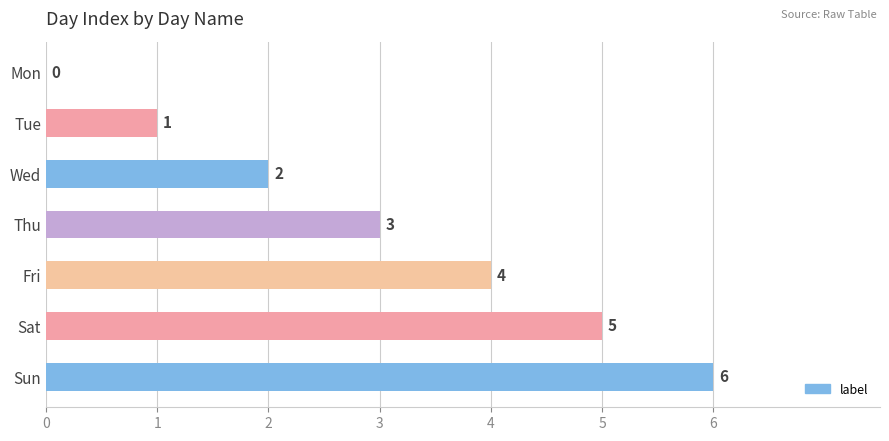

The chart shows a value of 1 at Tue. True or false?

True